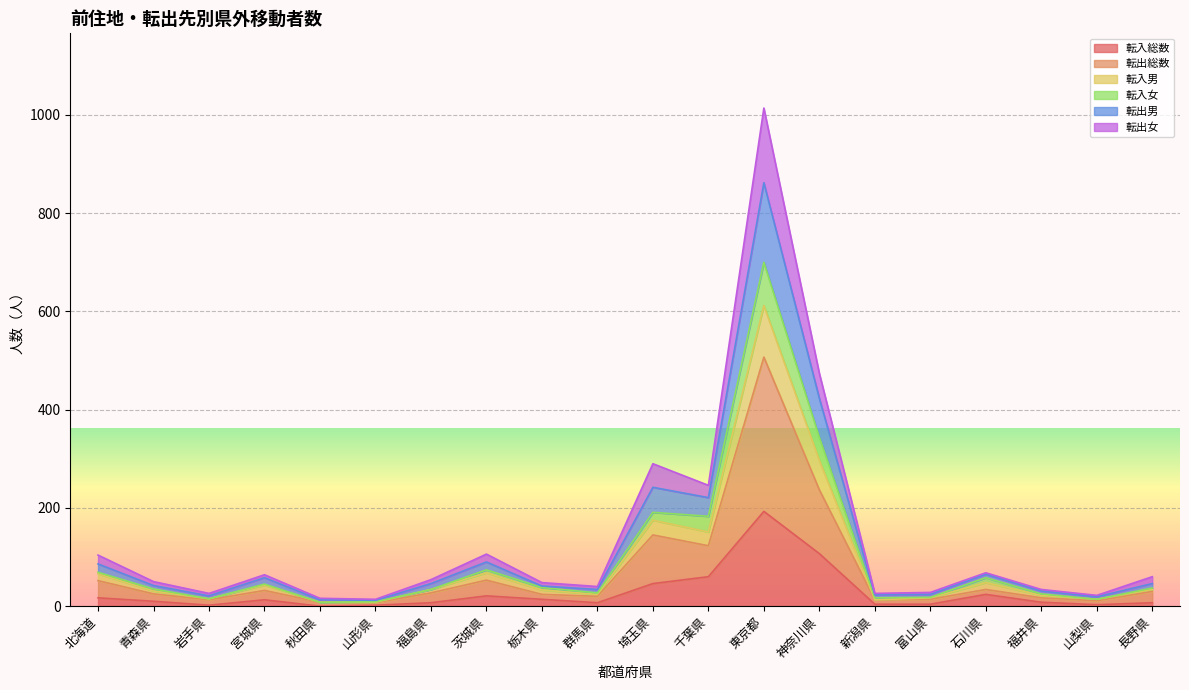

Is it true that 転入男 equals 74 at 千葉県?

False